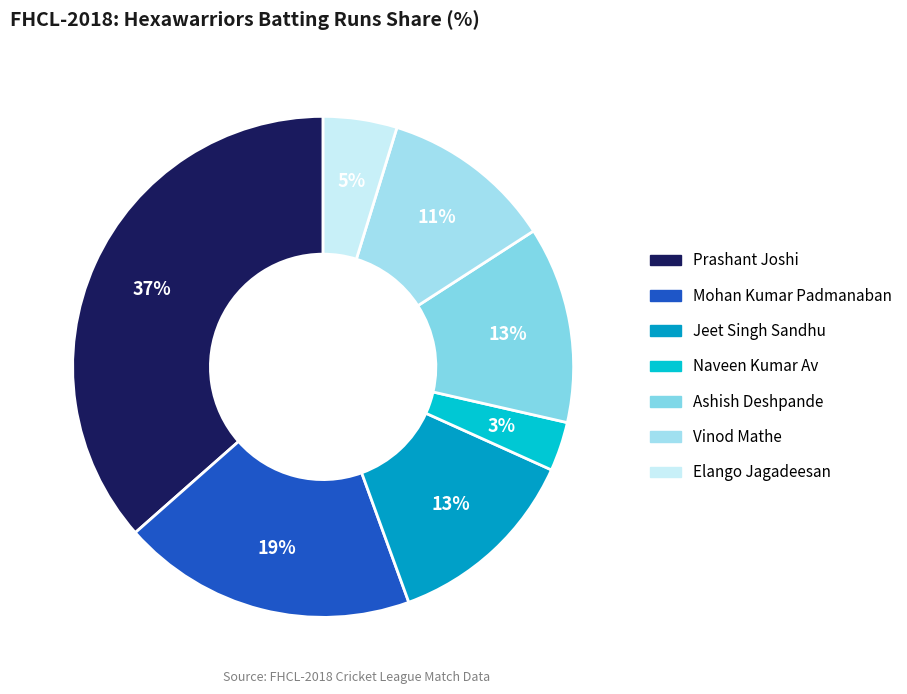

Does Vinod Mathe represent more than half of the total?

No